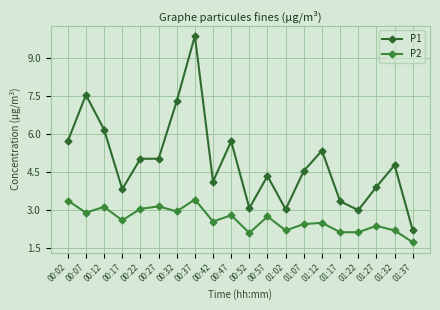

At which category does the chart reach its peak across all series?

00:37